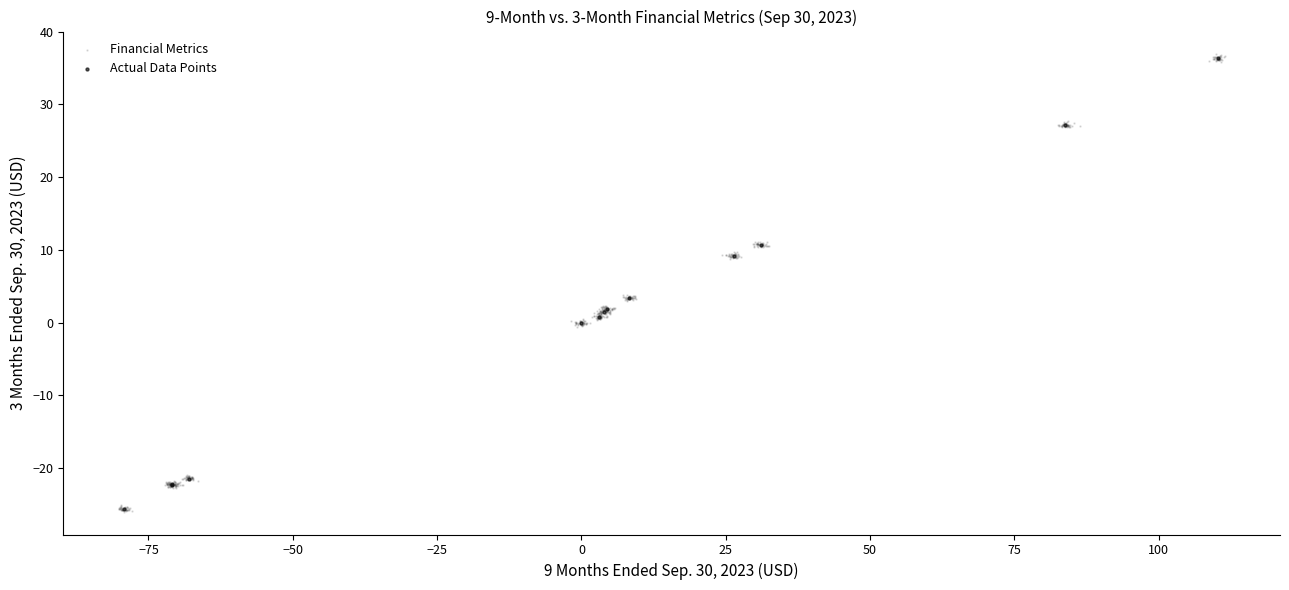

Which series has the widest spread of Y values?

Financial Metrics